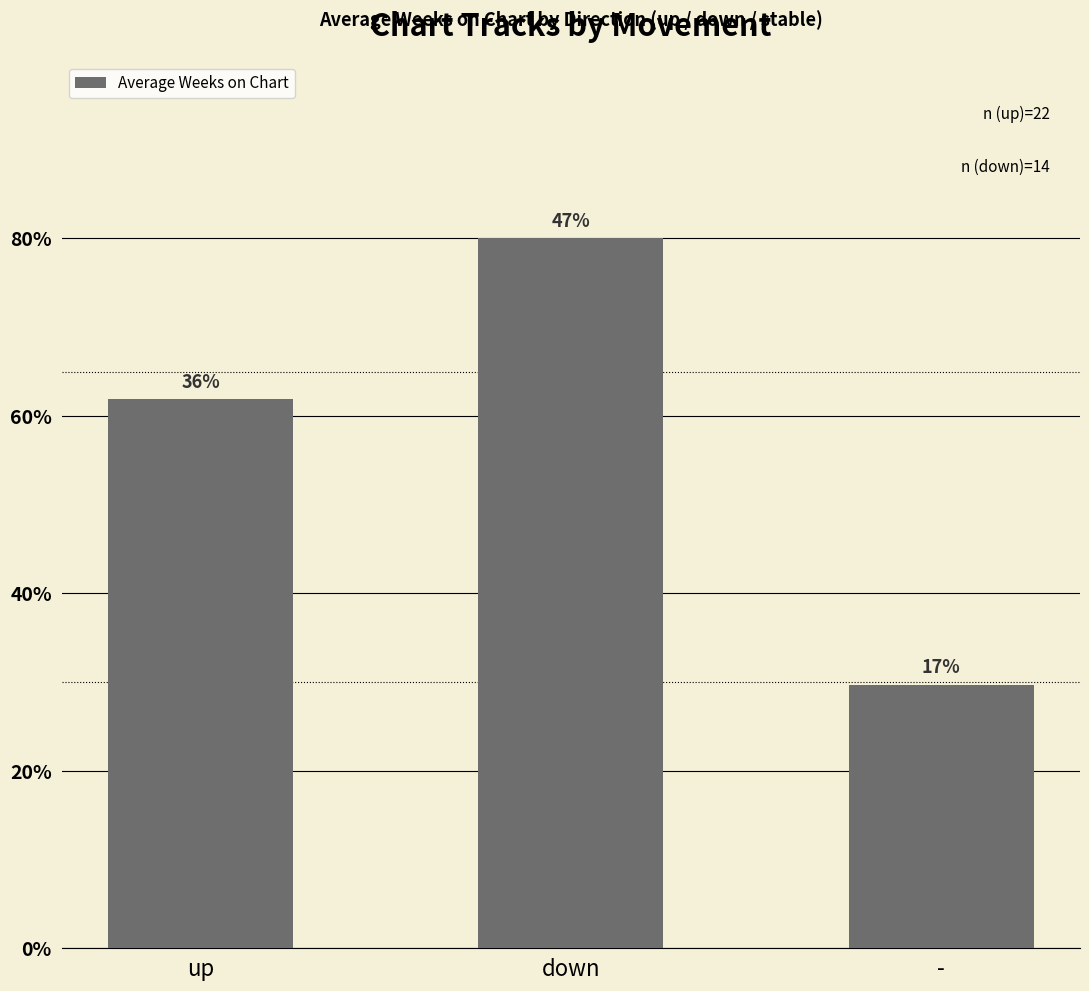

Does the chart contain any negative values?

No